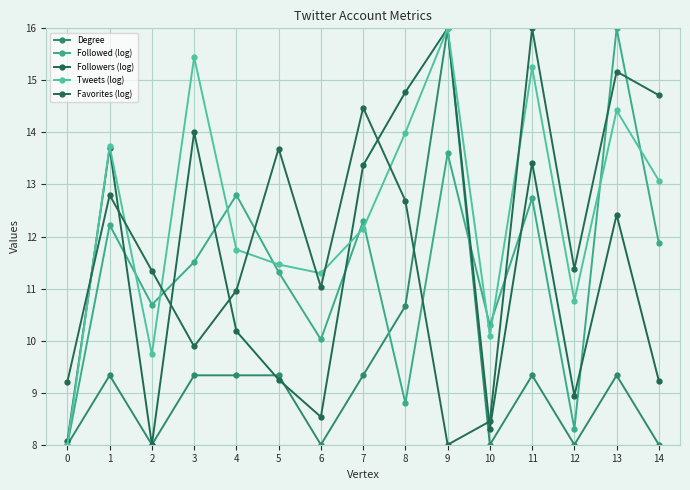

Does the chart have visible grid lines?

Yes